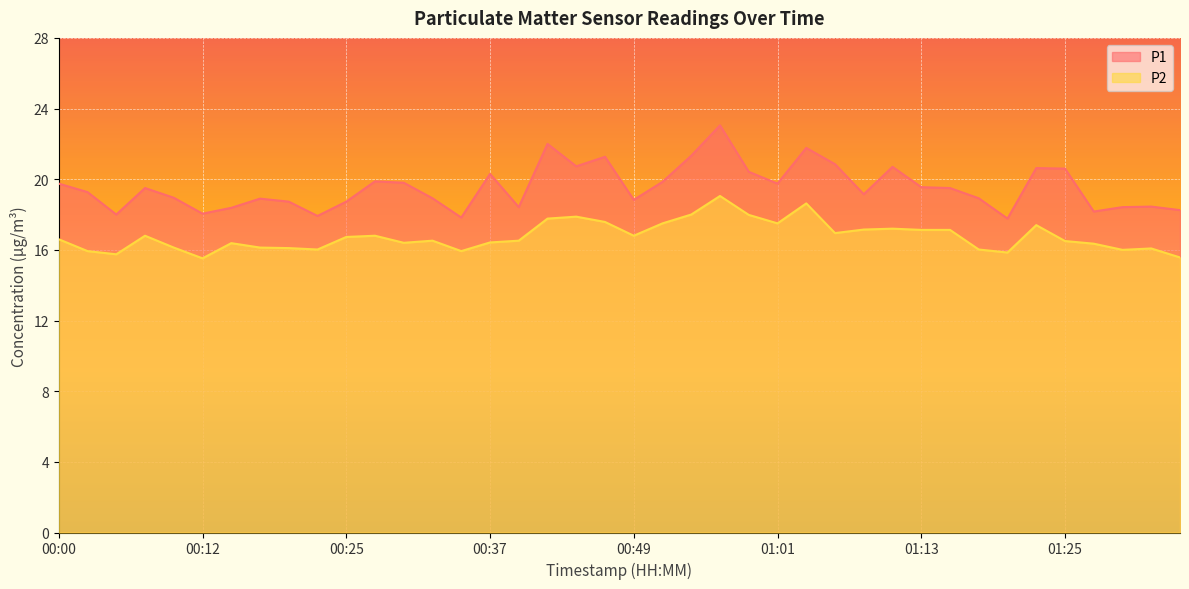

What are all the series names shown in the legend?

P1, P2